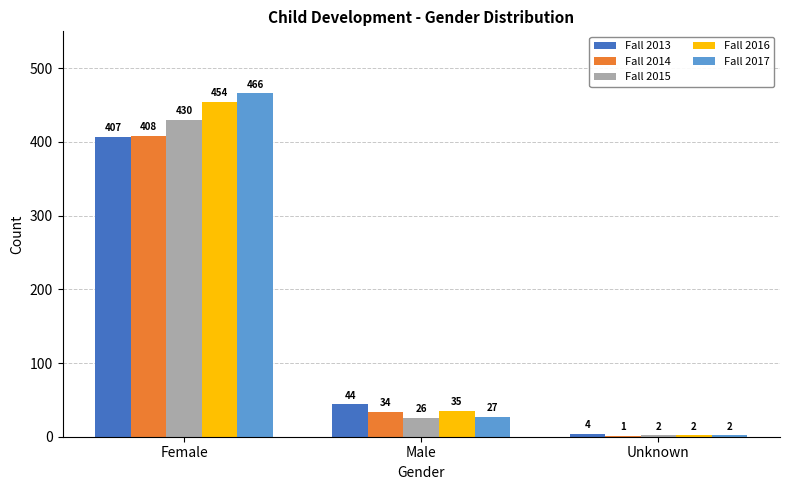

Which series changed the most between Female and Male?

Fall 2017